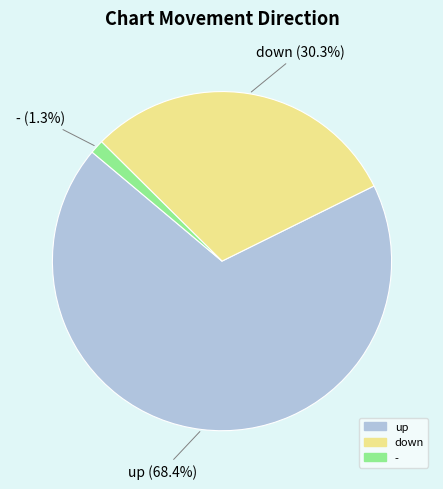

What is the smallest slice in the pie chart?

-